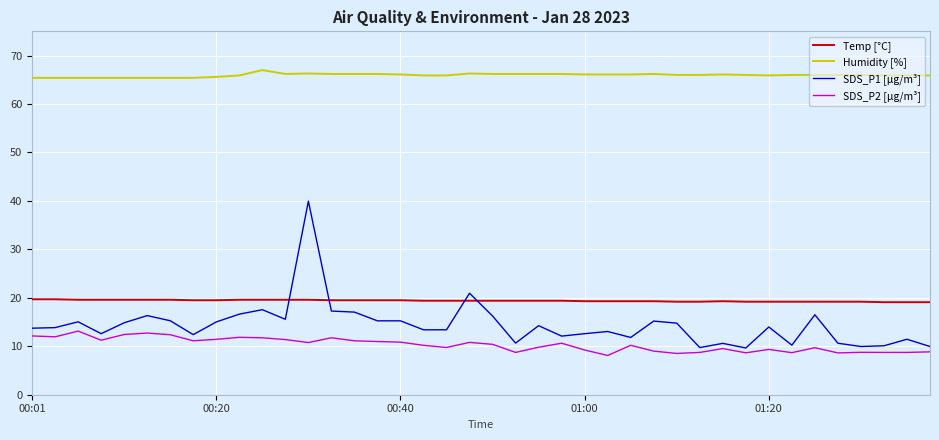

What are all the series names shown in the legend?

Temp [°C], Humidity [%], SDS_P1 [µg/m³], SDS_P2 [µg/m³]